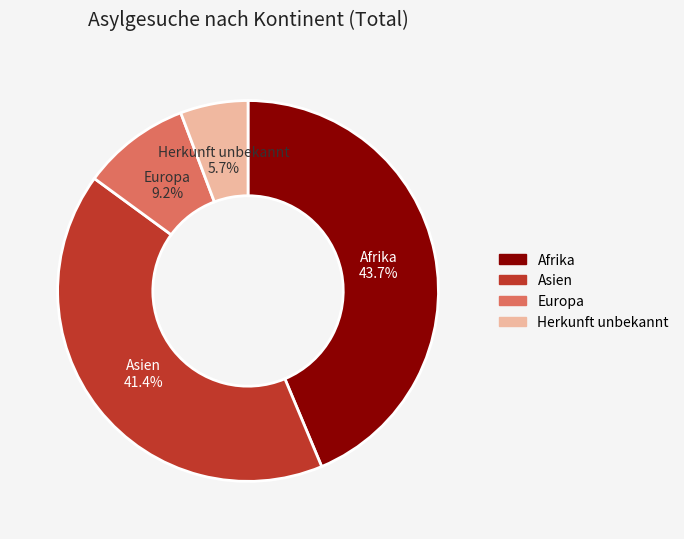

Is it true that Europa is 17% of the pie?

False